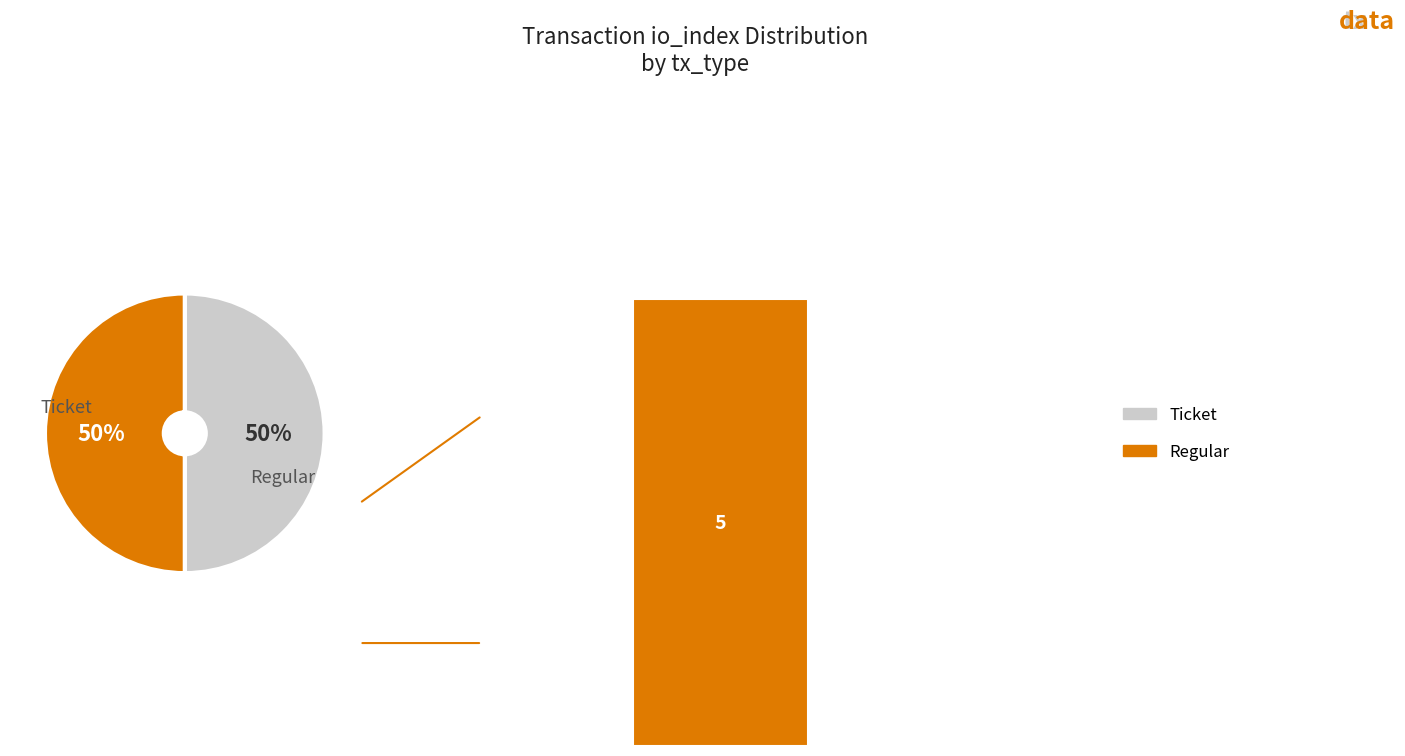

The Regular slice represents 94% of the pie. True or false?

False